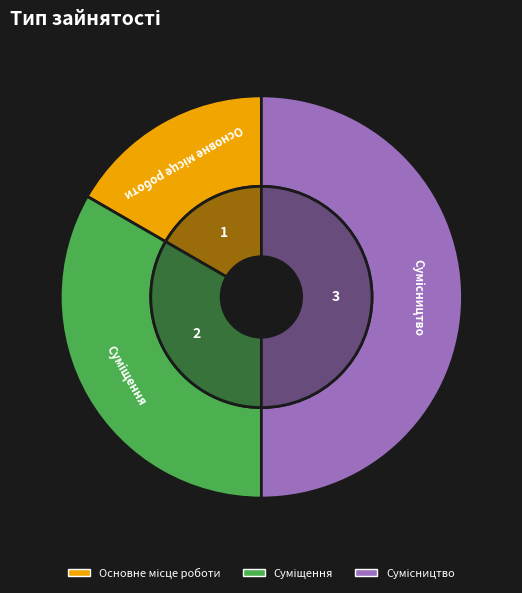

How many segments does this pie chart have?

3